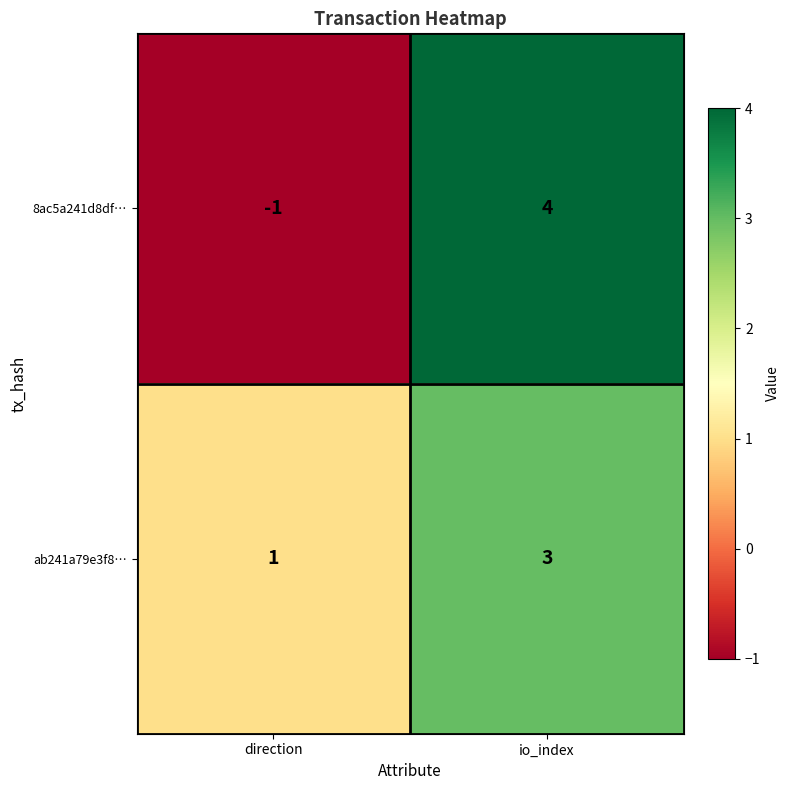

The 8ac5a241d8df… series shows -1 at direction. True or false?

True